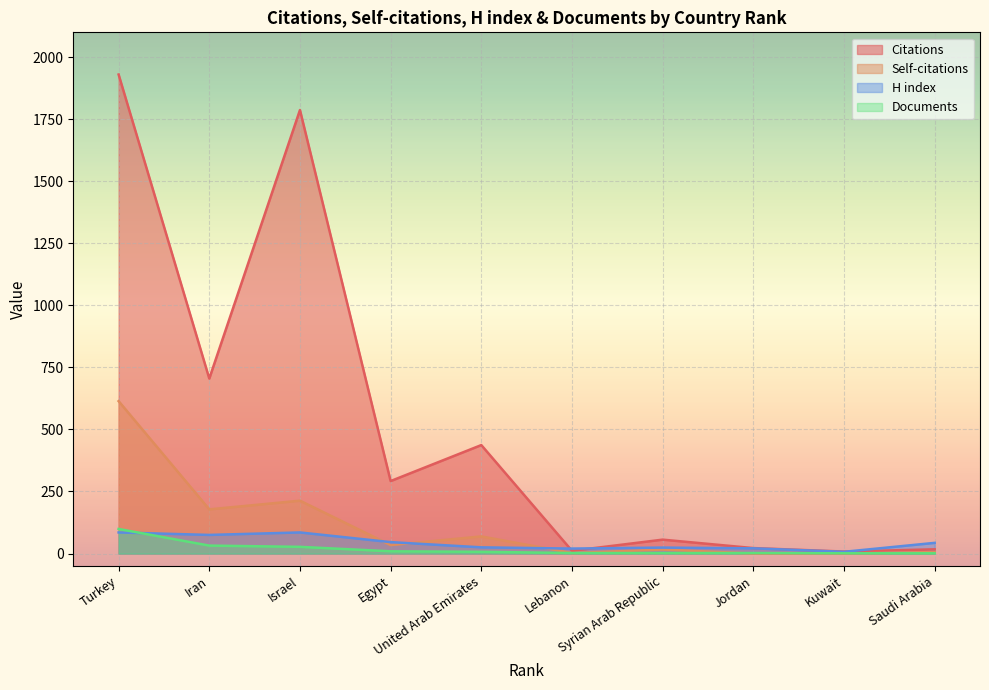

What is the value of the Citations point at the 9th from the left?

8